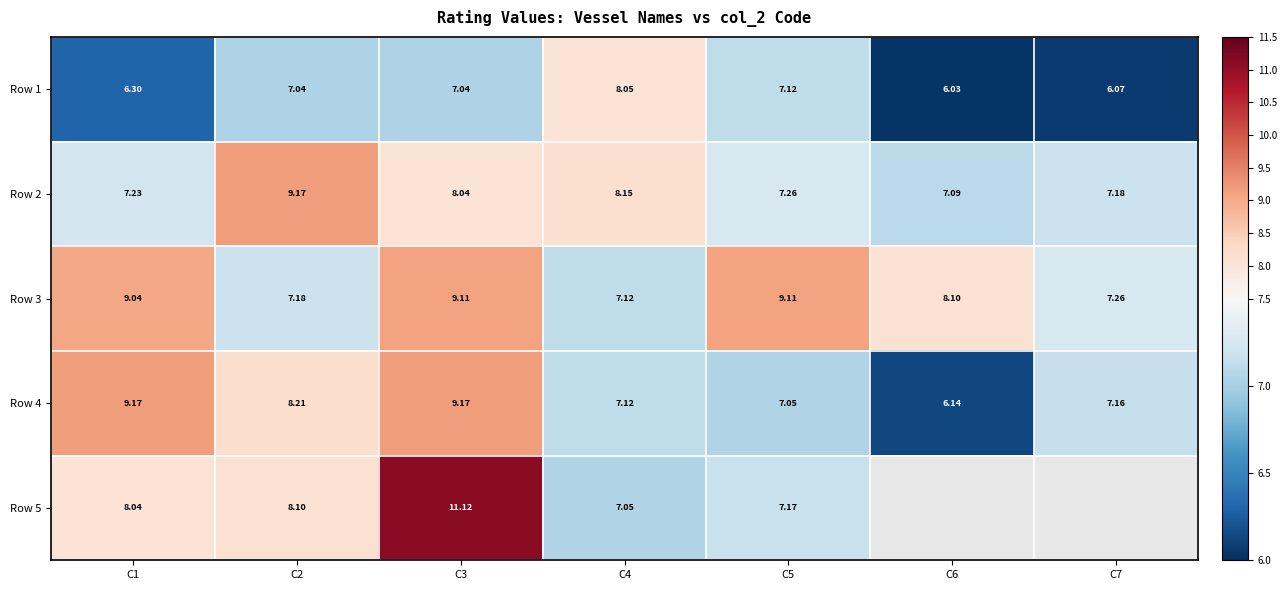

The value of Row 4 at C7 is 7.2. True or false?

True